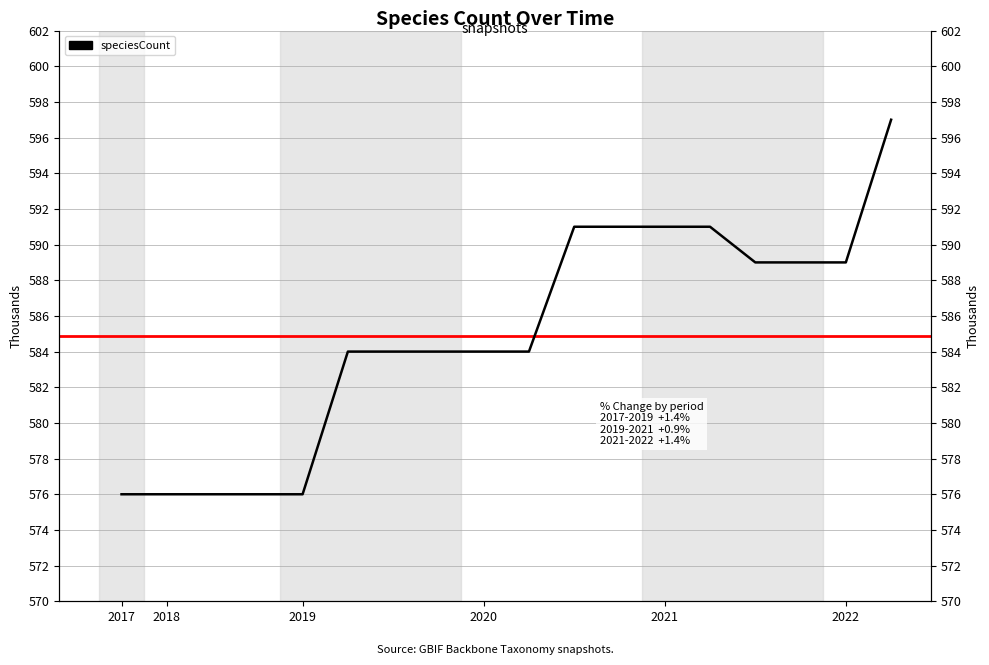

How many lines are shown in the chart?

1